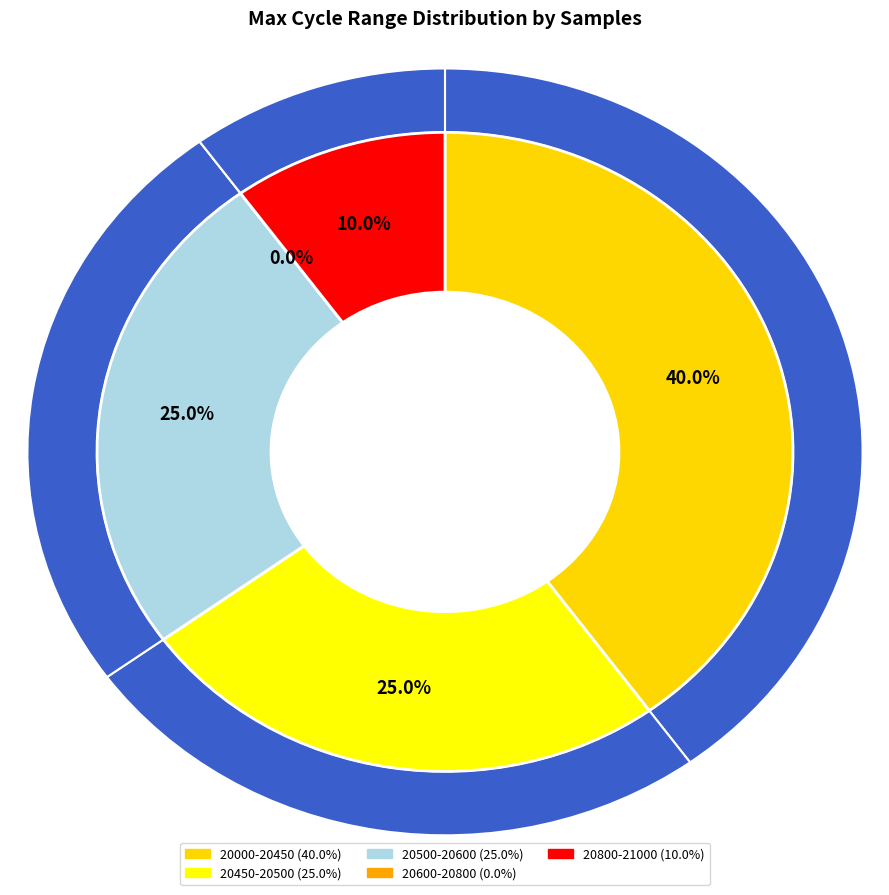

The 28 slice represents 11% of the pie. True or false?

False